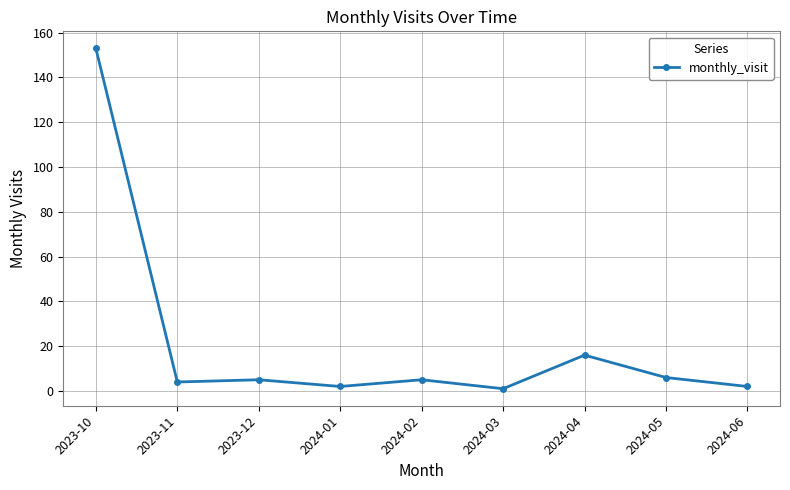

What is the difference between the second highest and second lowest values?

14